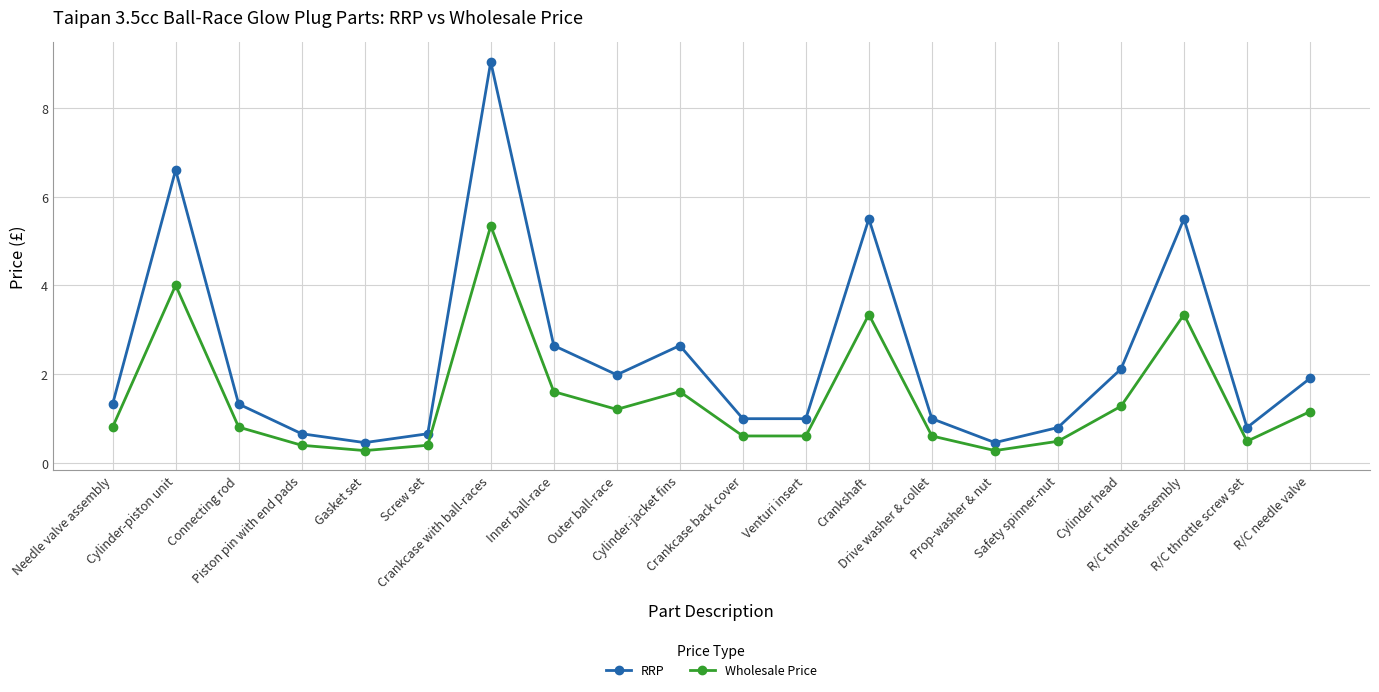

Which series has the widest spread of values?

RRP